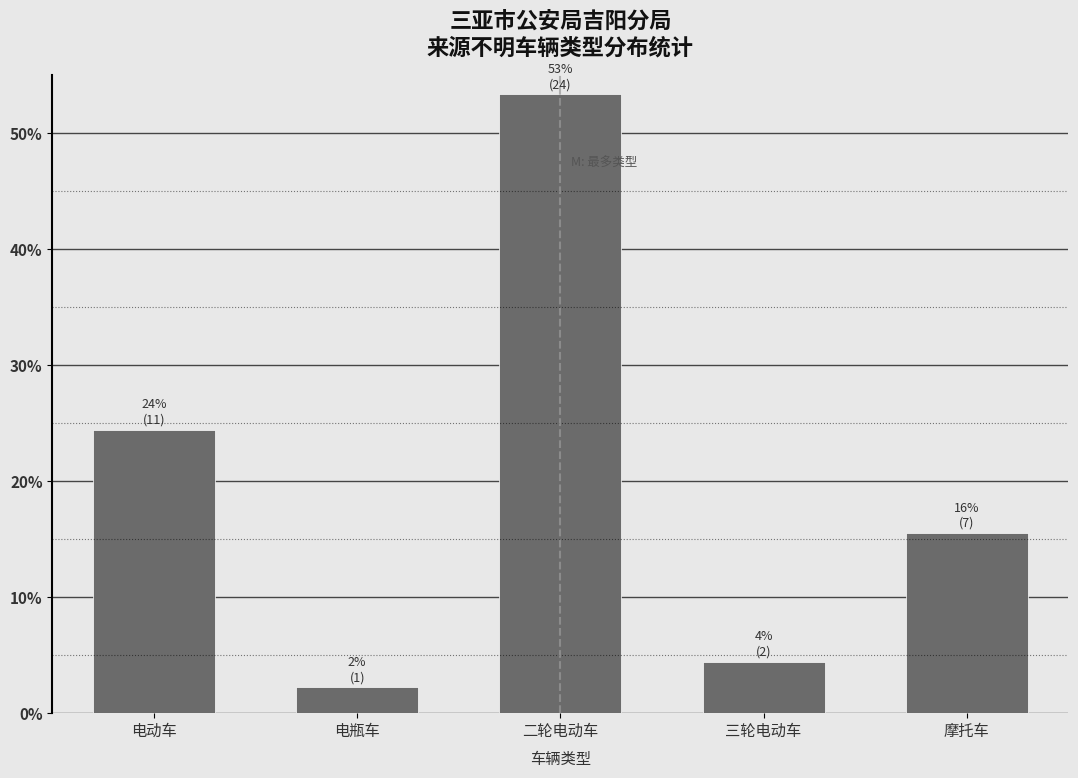

Reading right to left, list all the values displayed in this chart.

15.6	4.4	53.3	2.2	24.4